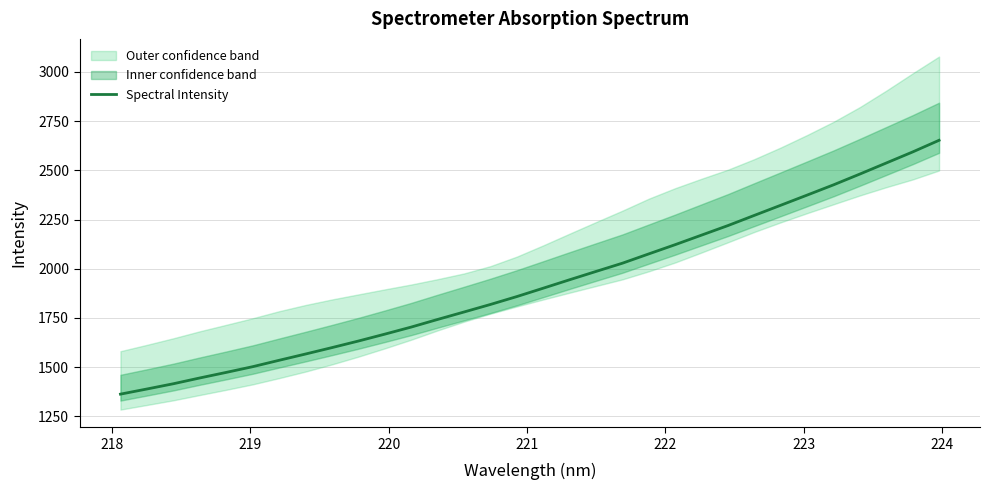

How many categories are shown in the chart?

32